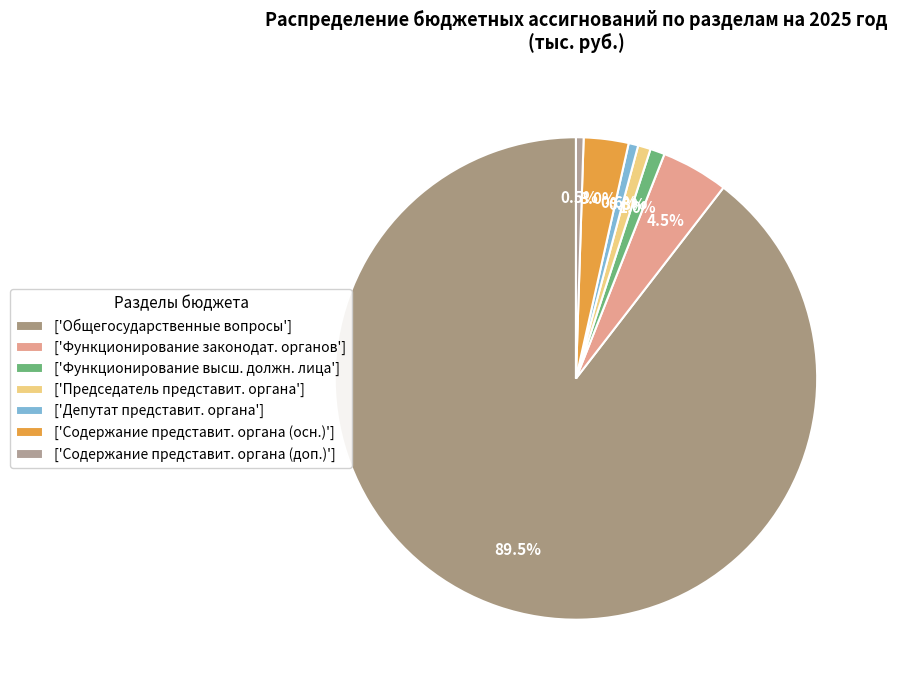

What is the largest slice in the pie chart?

Общегосударственные вопросы